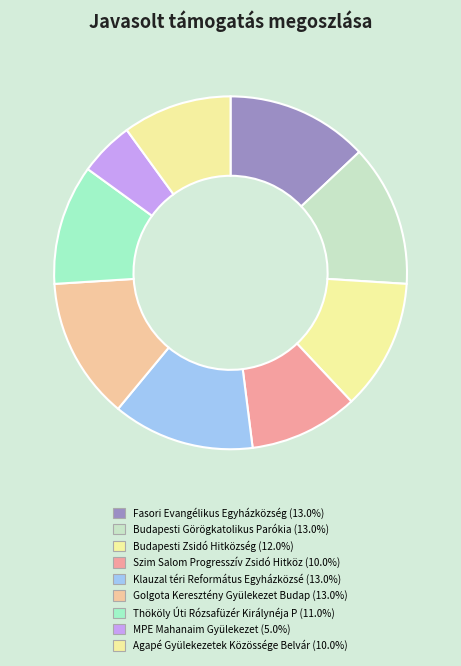

Count the number of slices in the pie.

9